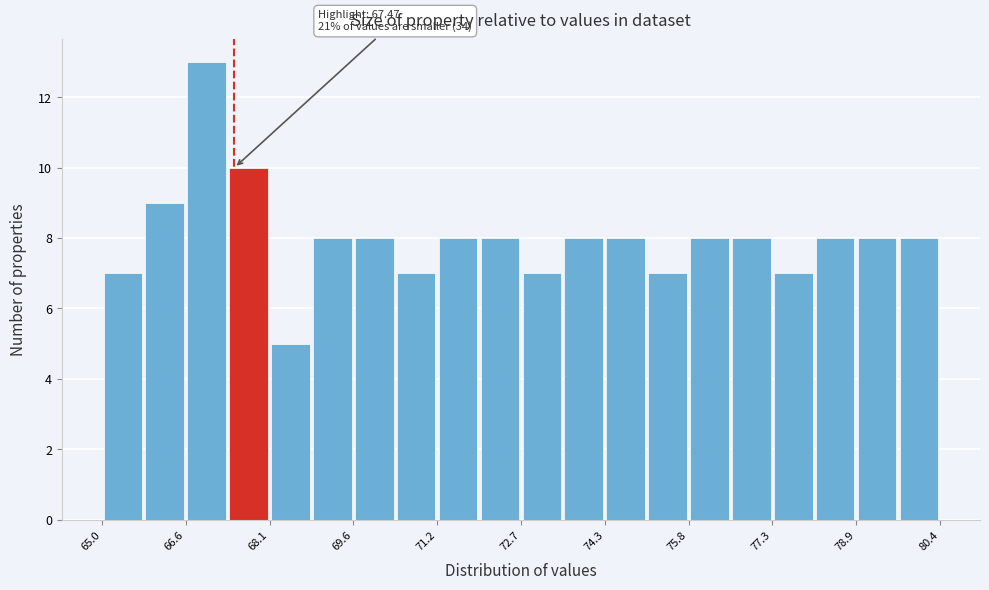

Read against the x-axis, roughly where is the centre of the tallest bar?

67.0